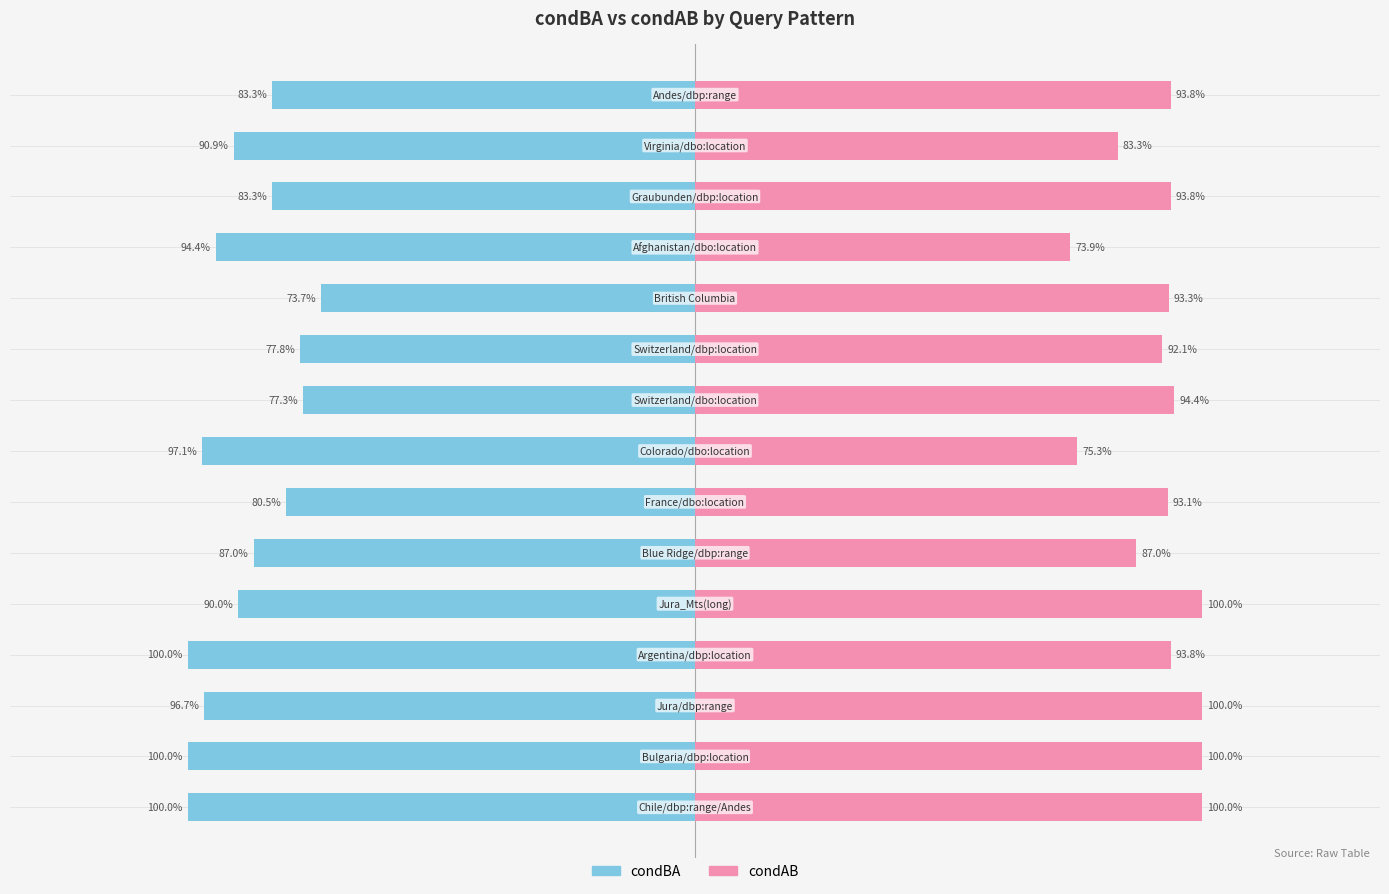

What are all the series names shown in the legend?

condBA, condAB